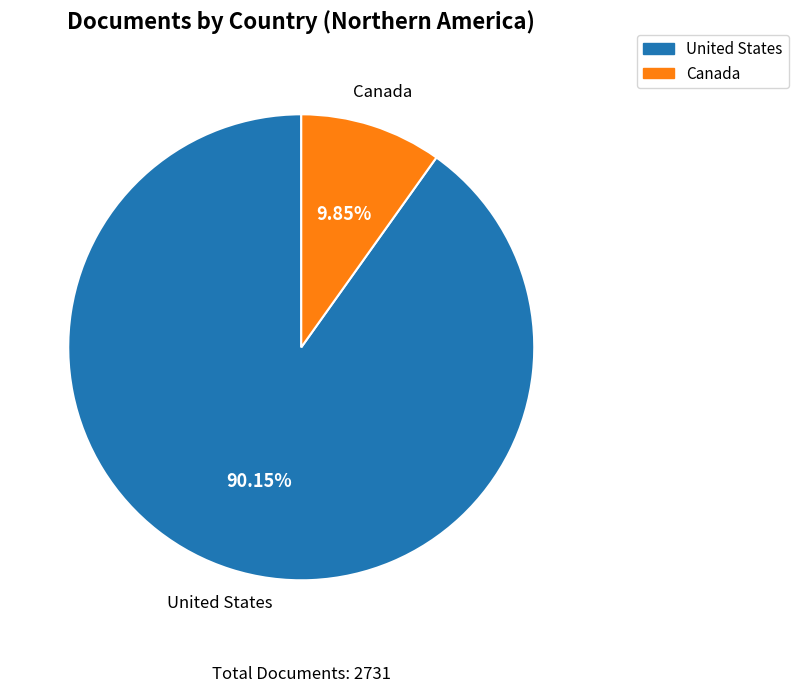

What is the smallest slice in the pie chart?

Canada